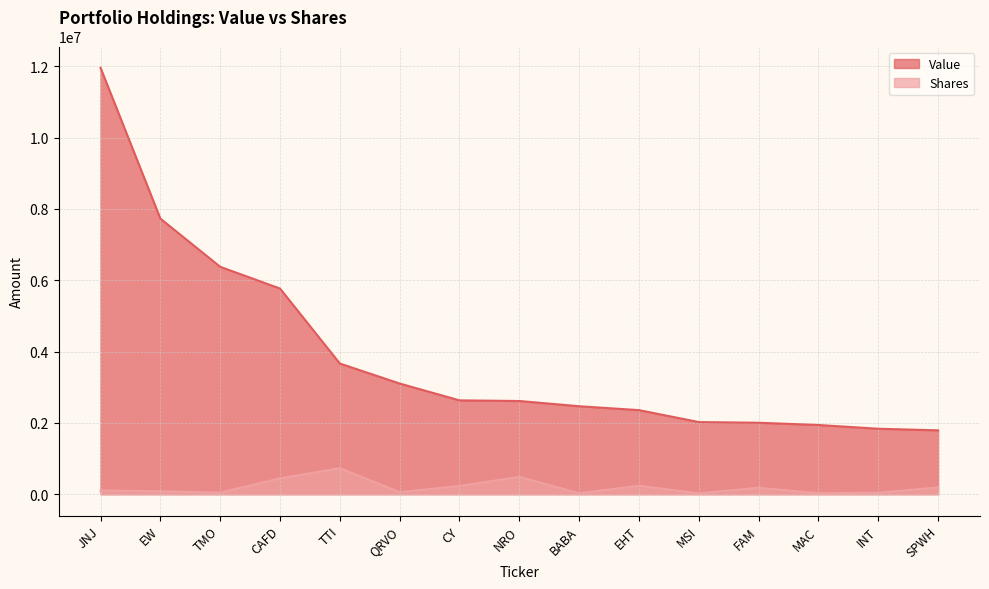

True or false: Value and Shares intersect in this chart.

False